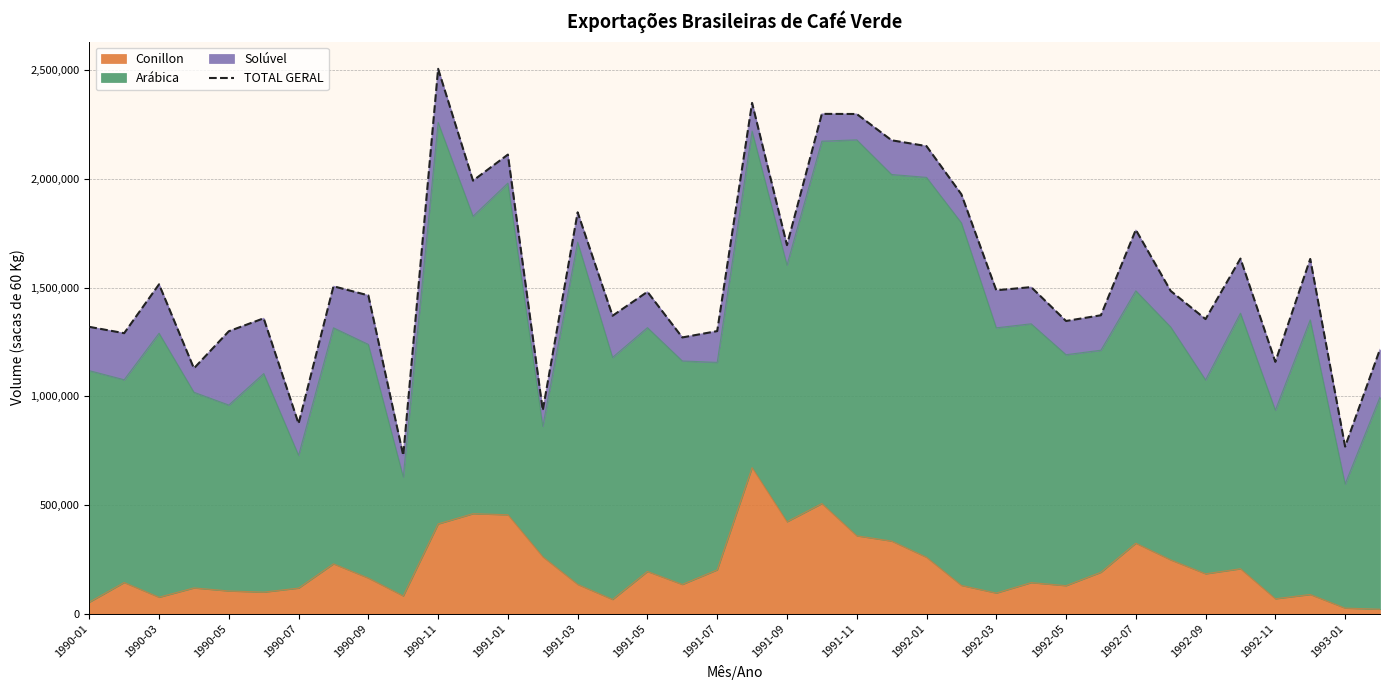

How many interior local valleys (lower than both neighbors) does the data have?

14